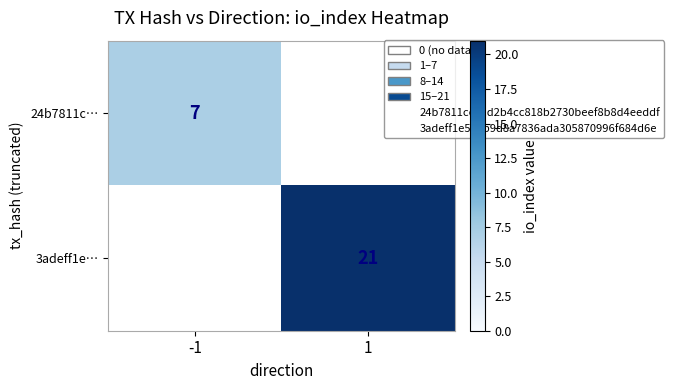

Is the value of 3adeff1e… at 1 greater than the value of 24b7811c… at -1?

Yes